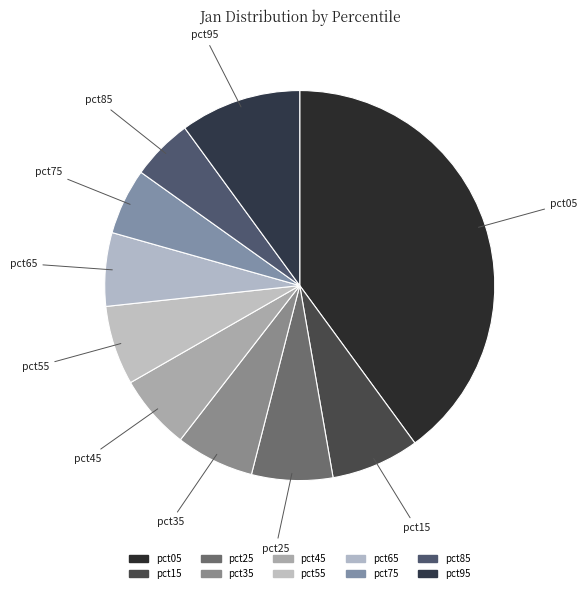

To the nearest percent, what is the average slice percentage?

10%